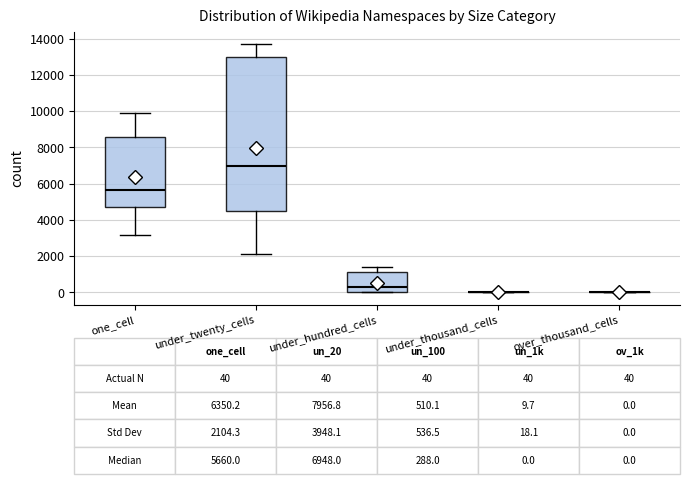

Comparing the boxes themselves (not the whiskers), which one is the tallest?

under_twenty_cells